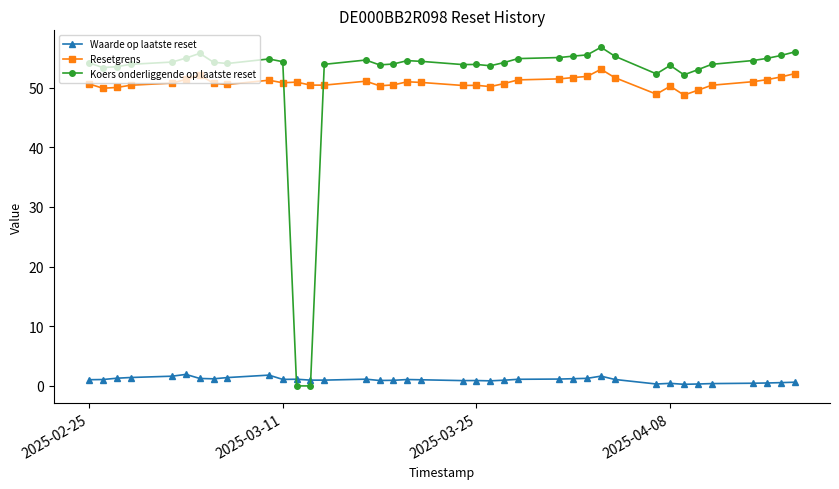

True or false: Resetgrens has more than 1 interior local peaks.

True